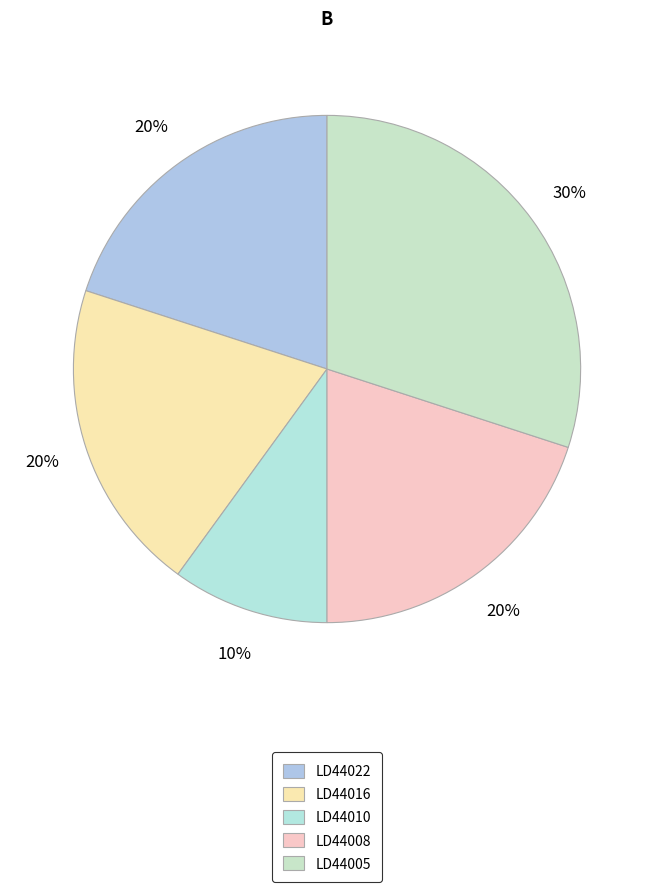

How many slices are in this pie chart?

5